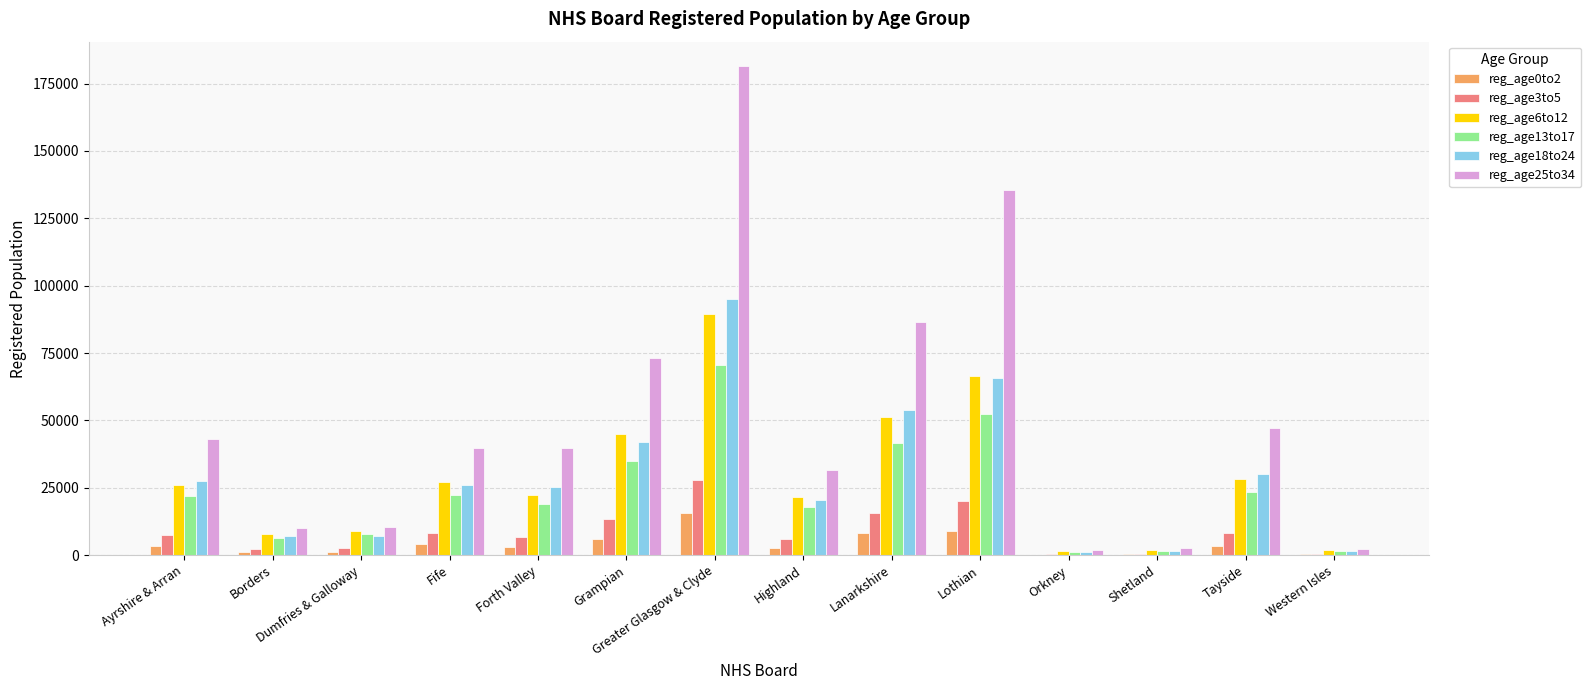

At which category is the sum across all series the highest?

Greater Glasgow & Clyde